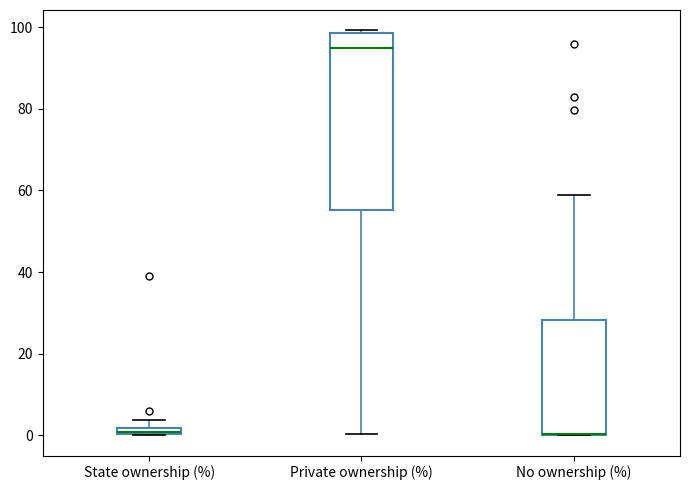

Where does the upper whisker of the box for No ownership (%) end on the y-axis? The values are not printed on the chart, so give them approximately, as read against the axis.

58